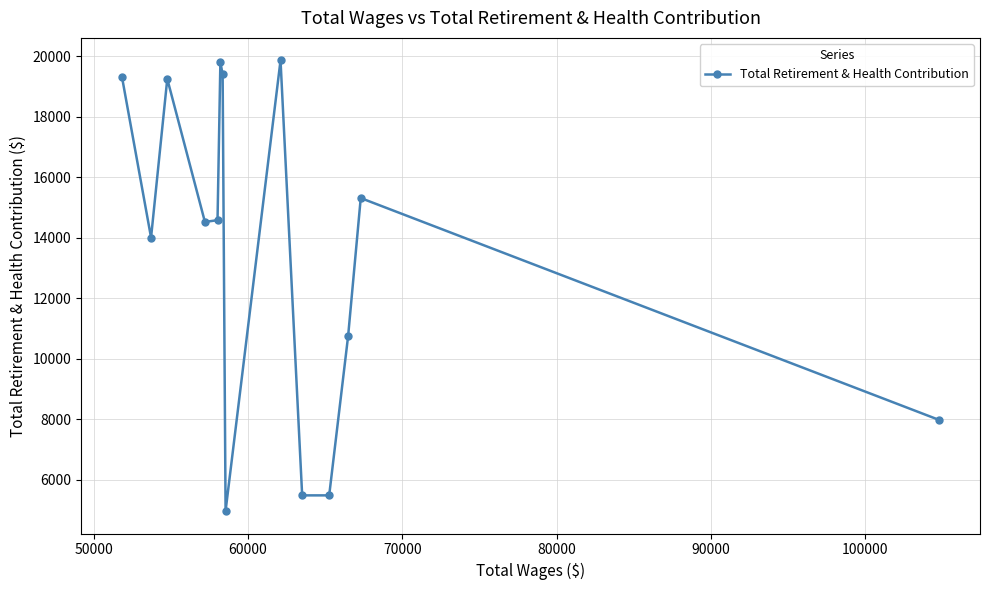

What is the value of the 4th point from the left?

14519